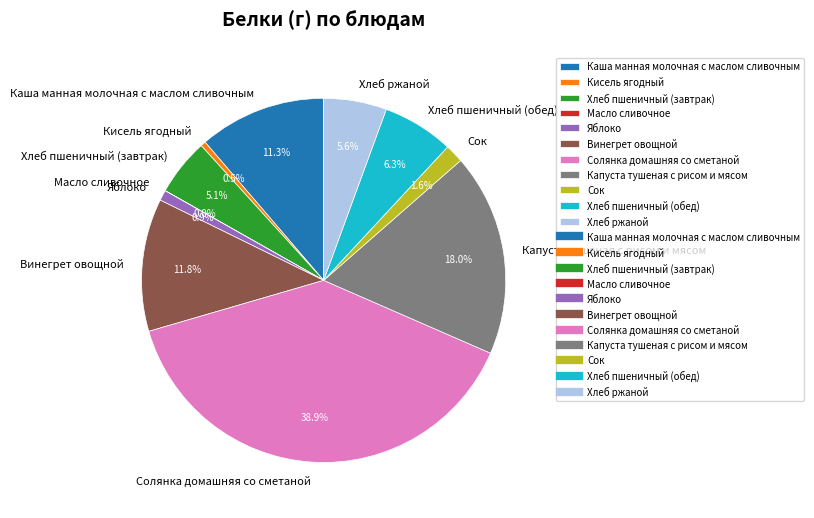

Which slice is the largest?

Солянка домашняя со сметаной